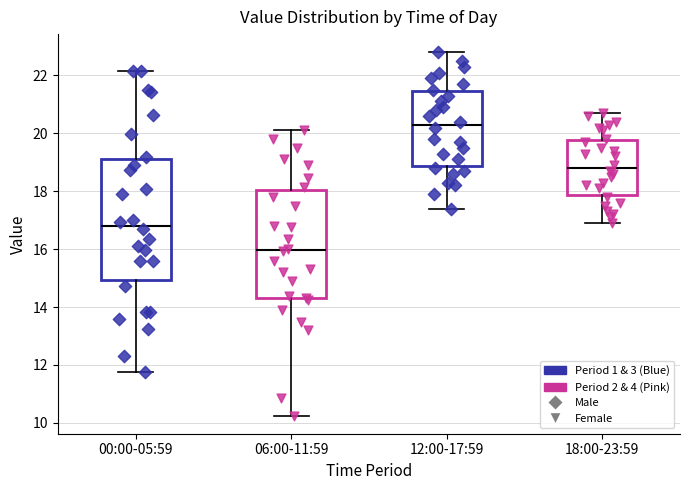

Which box has the highest median line?

12:00-17:59